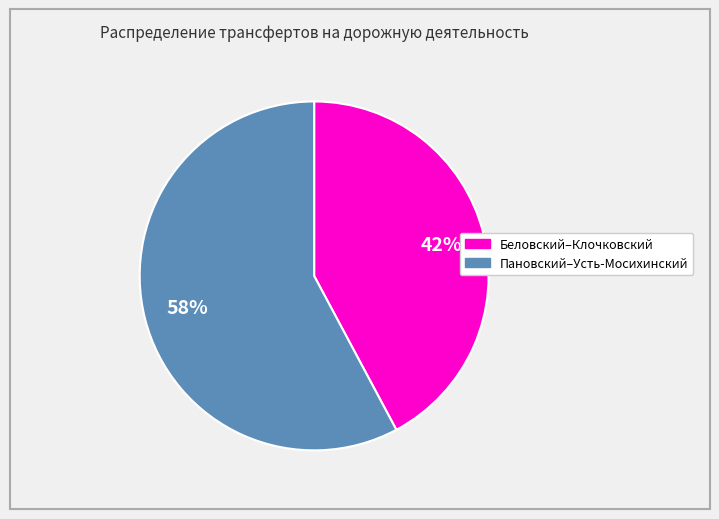

Does any single category account for the majority?

Yes